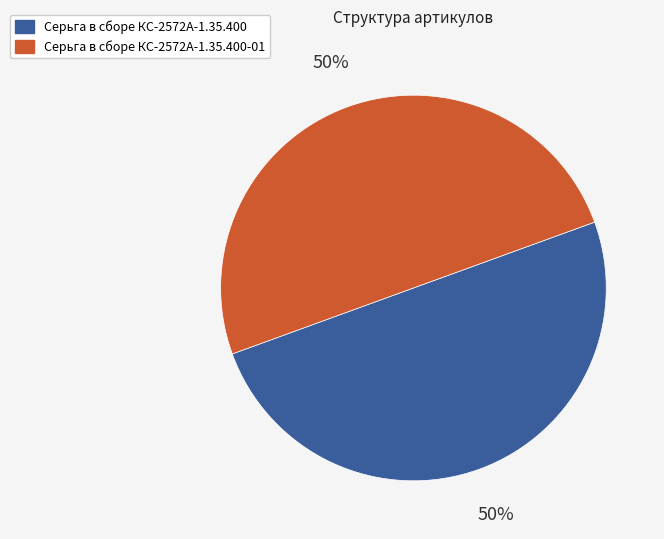

To the nearest percent, what is the average slice percentage?

50%